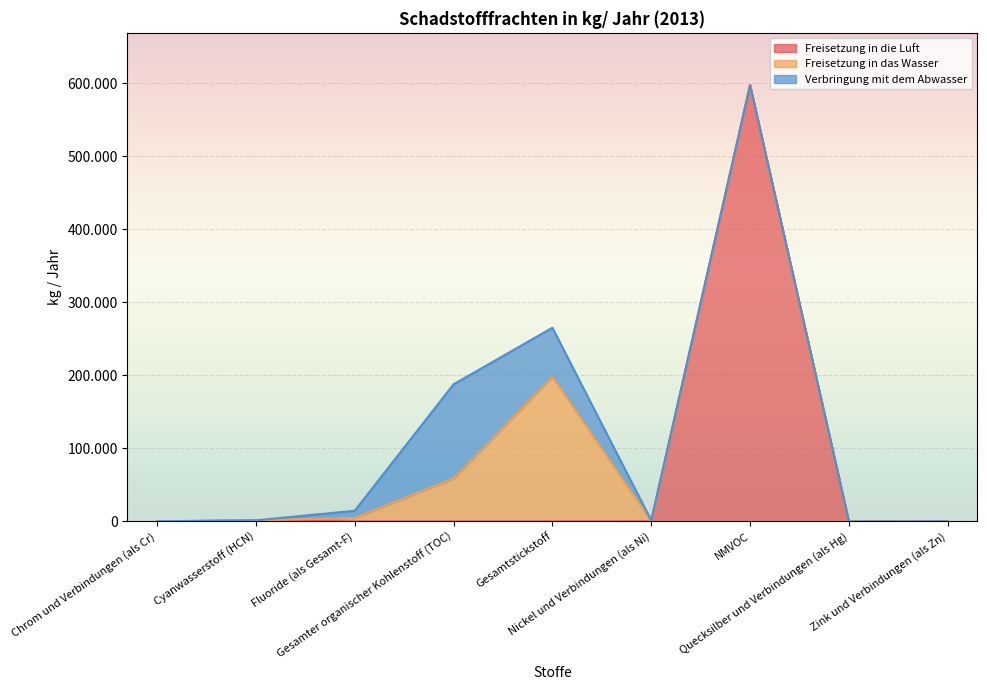

True or false: Freisetzung in die Luft has a value of 0 at Zink und Verbindungen (als Zn).

True